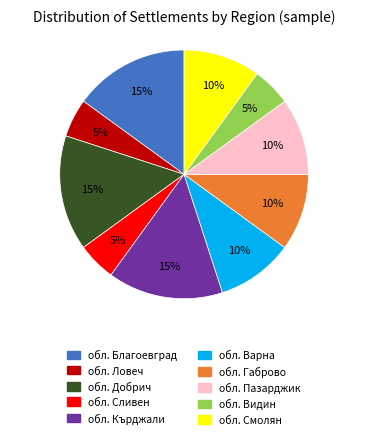

Is the sum of обл. Пазарджик and обл. Видин greater than half?

No